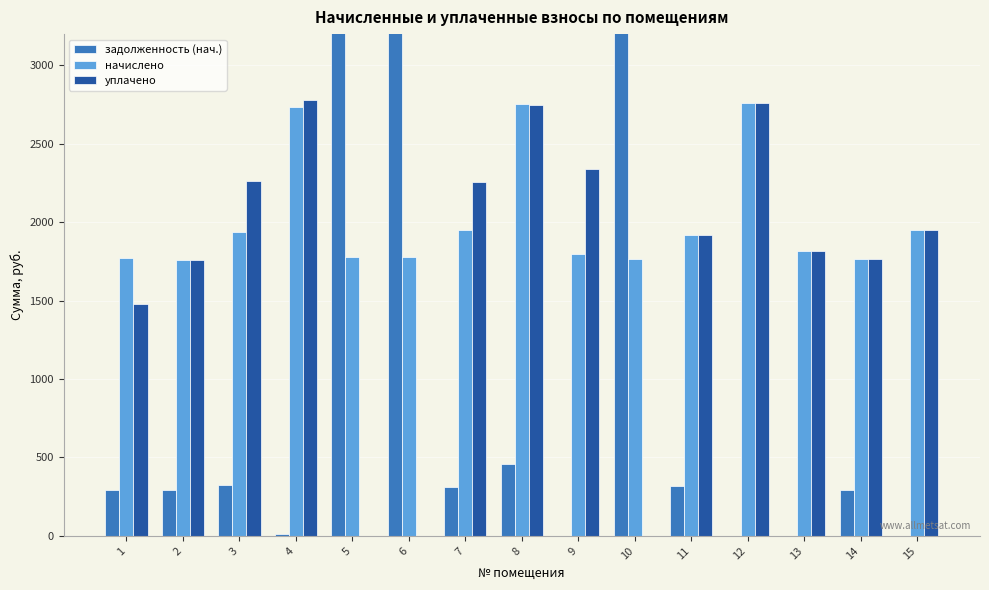

How many categories are shown in the chart?

15